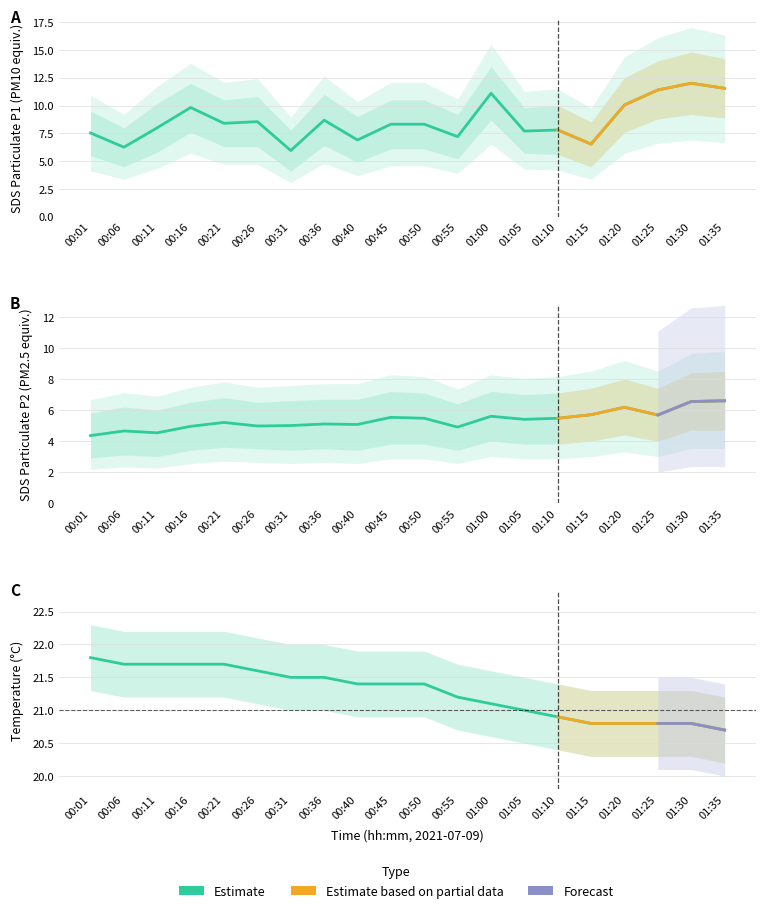

Reading left to right, transcribe all the data shown in this chart.

SDS_P1: 7.5	6.2	8.0	9.8	8.4	8.6	6.0	8.7	6.9	8.3	8.3	7.2	11.1	7.7	7.8	6.5	10.1	11.4	12.0	11.6
SDS_P2: 4.3	4.7	4.5	5.0	5.2	5.0	5.0	5.1	5.1	5.5	5.5	4.9	5.6	5.4	5.5	5.7	6.2	5.7	6.5	6.6
Temp: 21.8	21.7	21.7	21.7	21.7	21.6	21.5	21.5	21.4	21.4	21.4	21.2	21.1	21.0	20.9	20.8	20.8	20.8	20.8	20.7